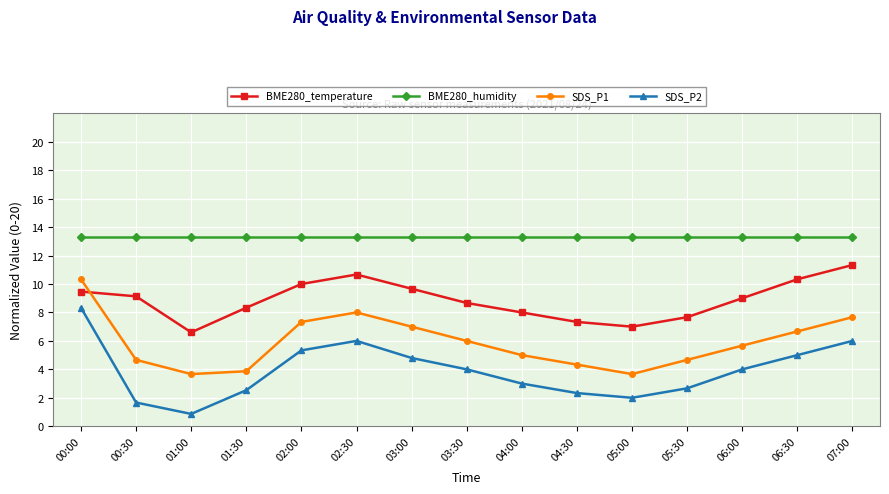

What is the minimum value for SDS_P1?

3.7